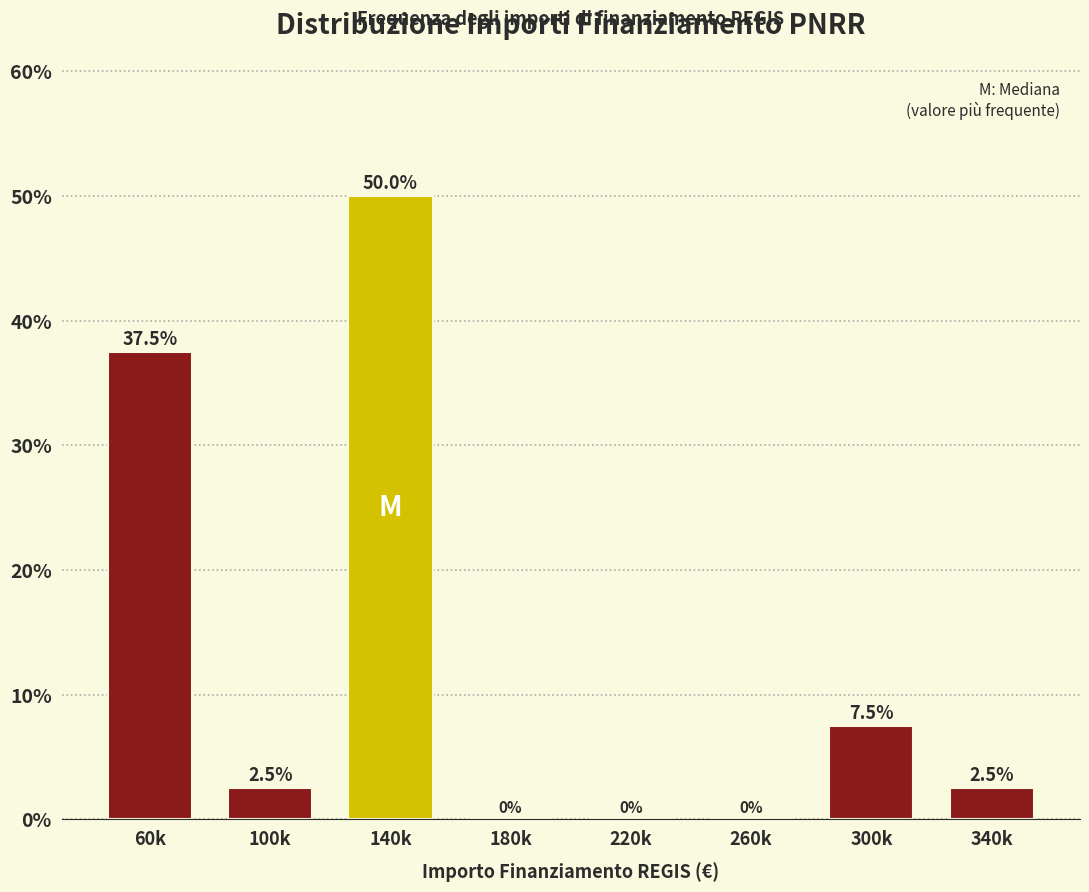

Reading left to right, transcribe all the data shown in this chart.

60k=37.5	100k=2.5	140k=50.0	180k=0.0	220k=0.0	260k=0.0	300k=7.5	340k=2.5